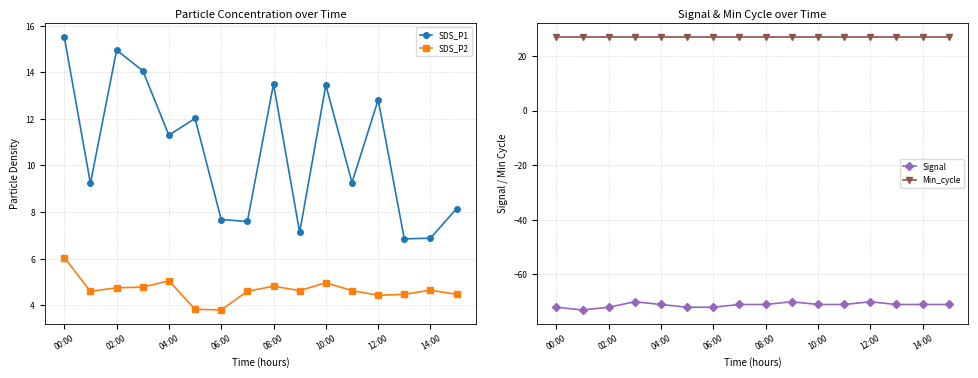

How many interior local valleys does the SDS_P1 series have?

6